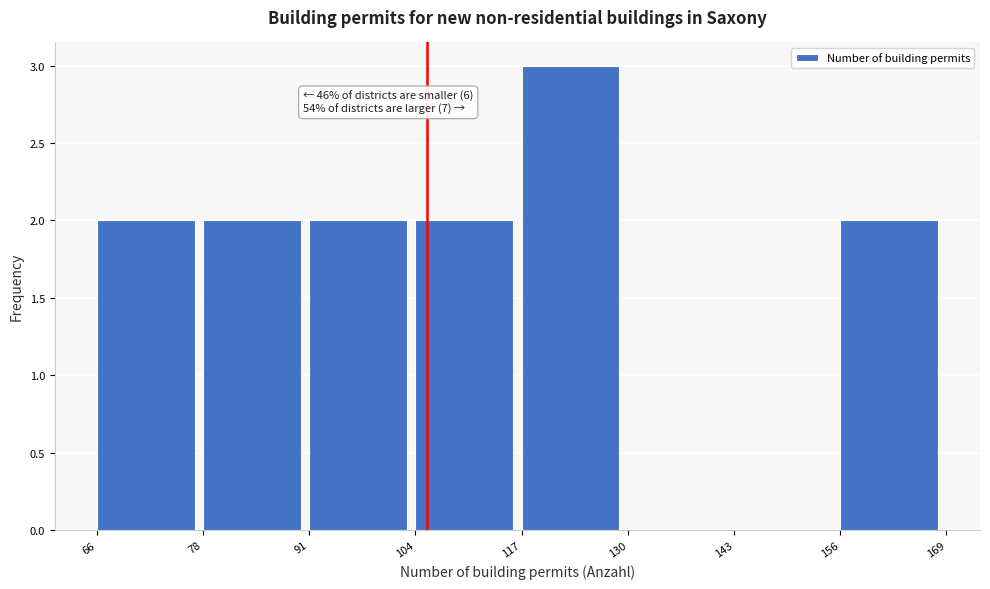

Over which range of the x-axis is the bar tallest?

117 to 130